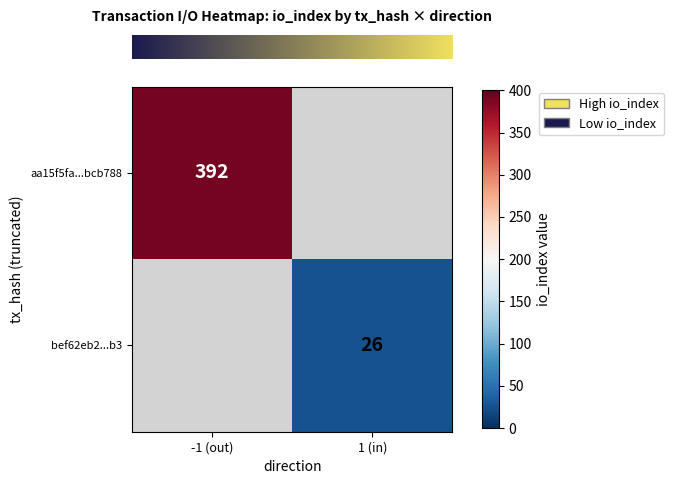

At which category does the chart reach its minimum across all series?

1 (in)